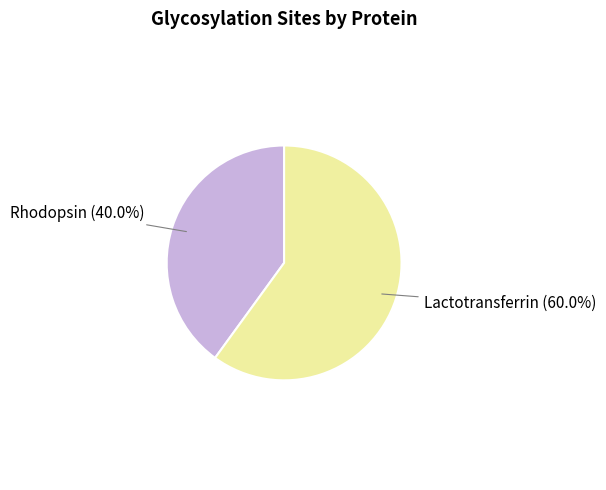

Is there any slice that represents more than half of the pie?

Yes